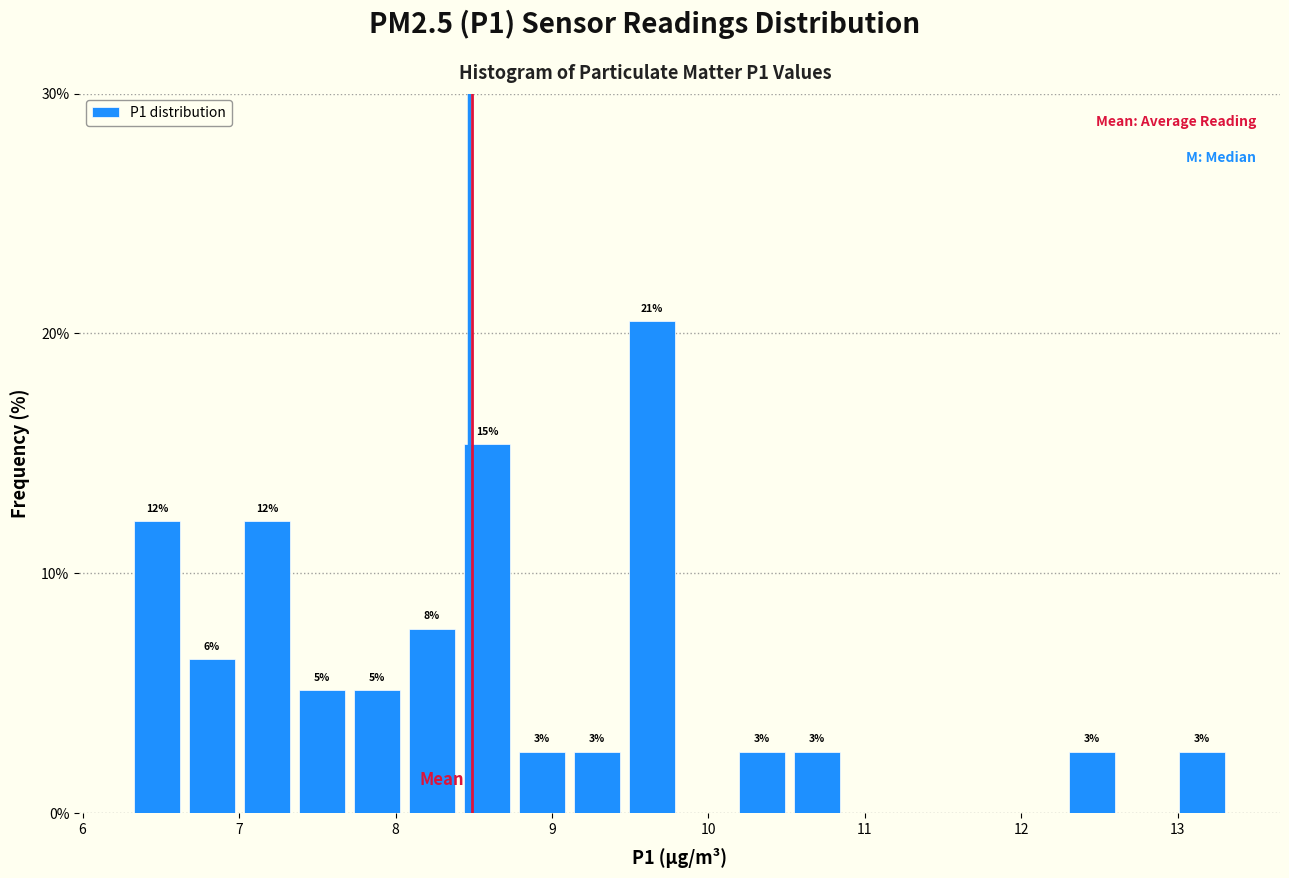

Around what value on the x-axis is the tallest bar? Give the approximate position of its centre, as read against the axis.

9.6